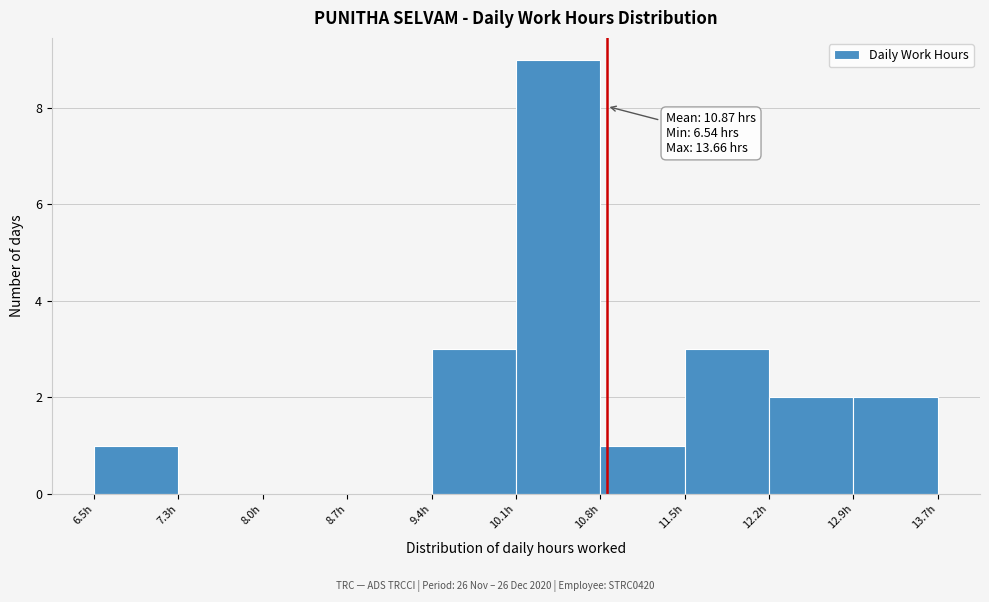

Which range on the x-axis has the tallest bar?

10.1 to 10.8